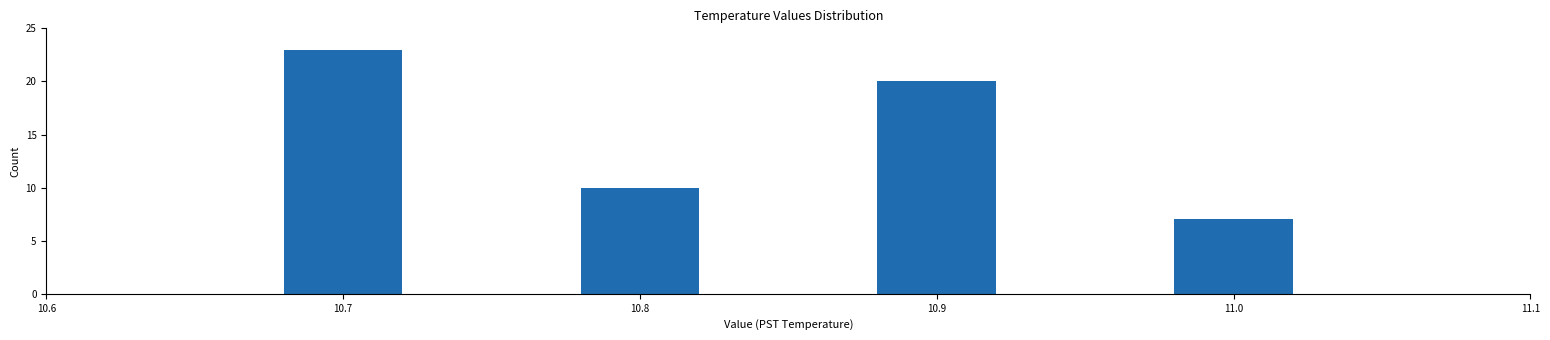

Reading left to right, what are all the values shown in this chart?

10.7=23	10.8=10	10.9=20	11.0=7